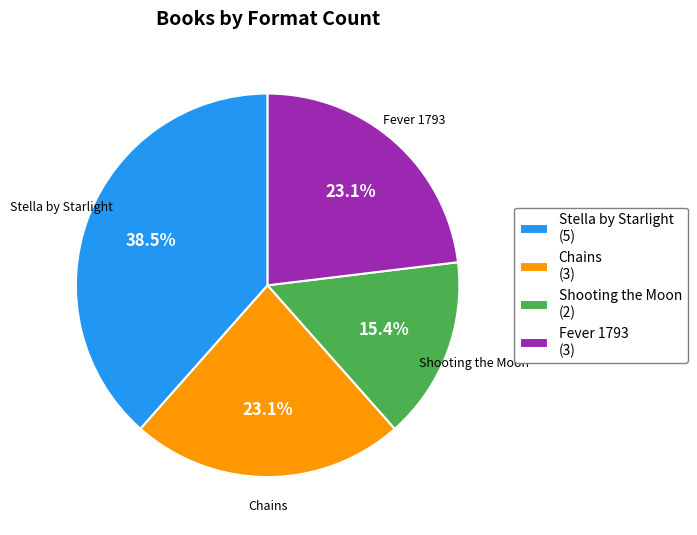

To the nearest percent, what is the combined percentage of Shooting the Moon and Chains?

38%